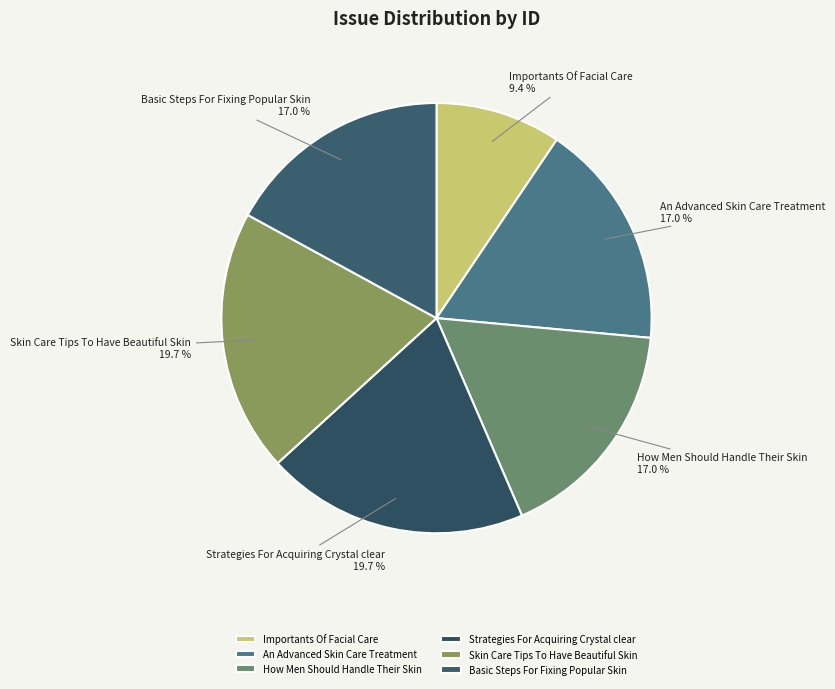

To the nearest percent, what is the difference between the Importants Of Facial Care and Strategies For Acquiring Crystal clear slice percentages?

10%